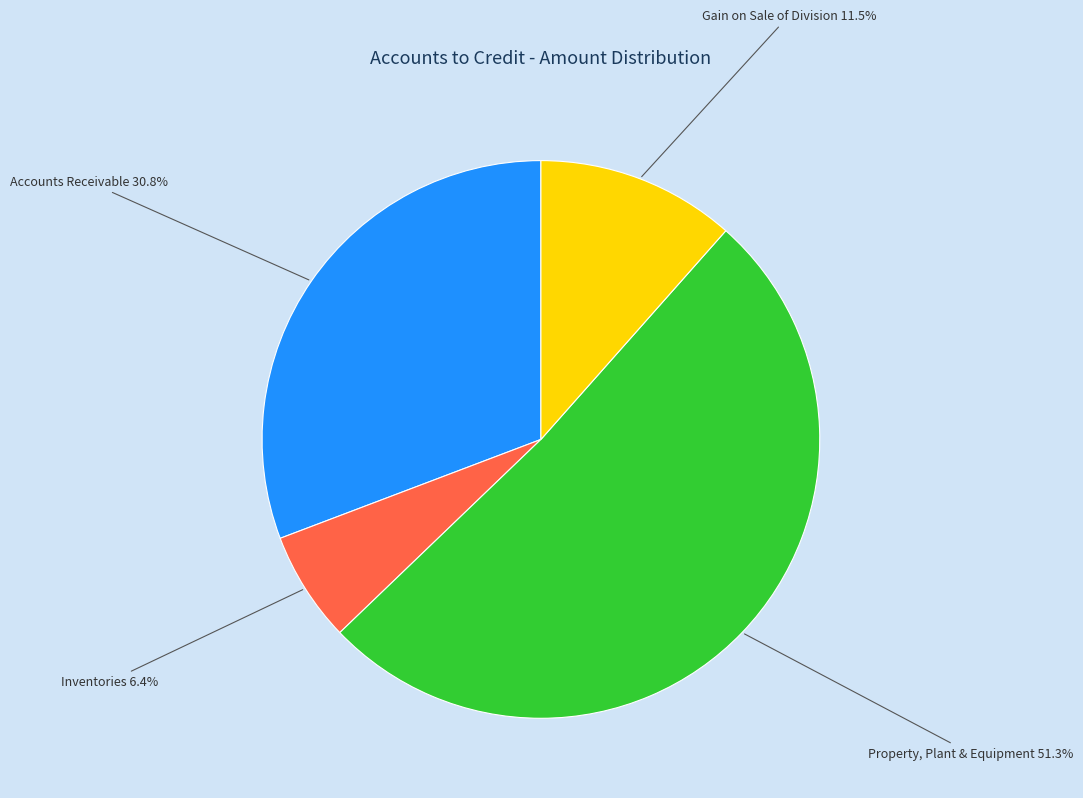

Is there any slice that represents more than half of the pie?

Yes